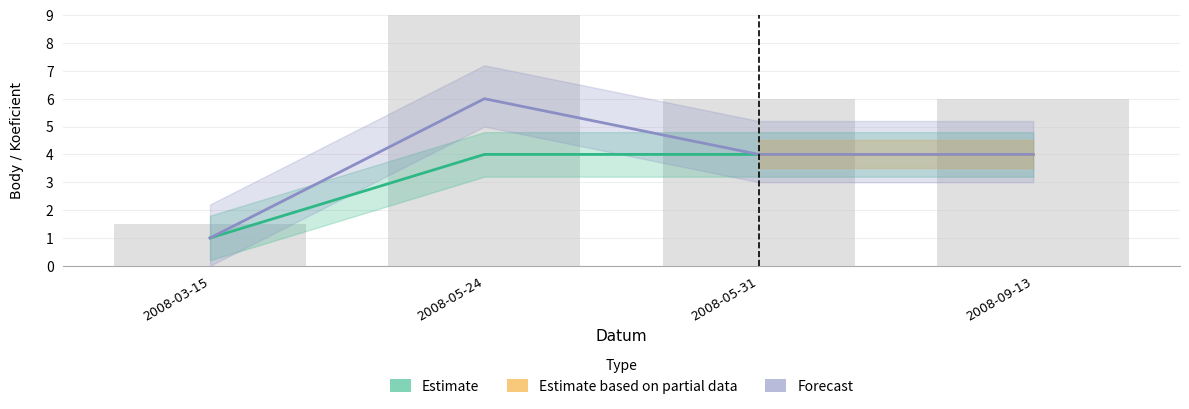

What position from the right is 2008-03-15?

4